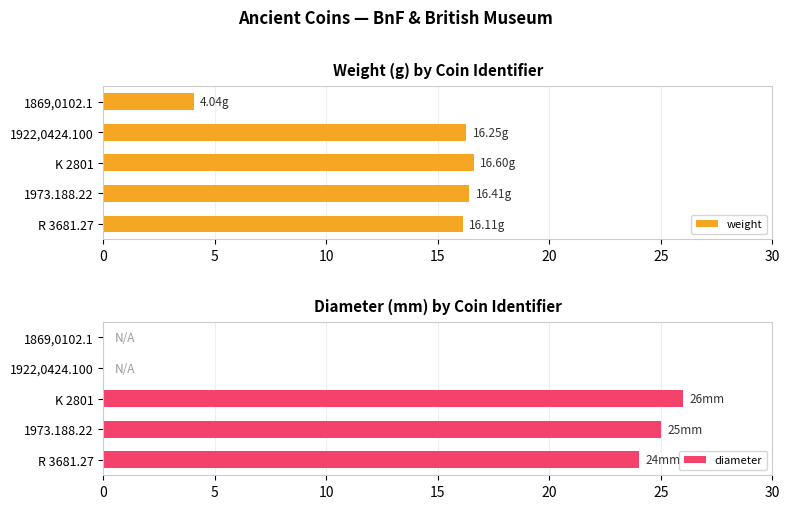

Which series has the largest range (max minus min)?

diameter